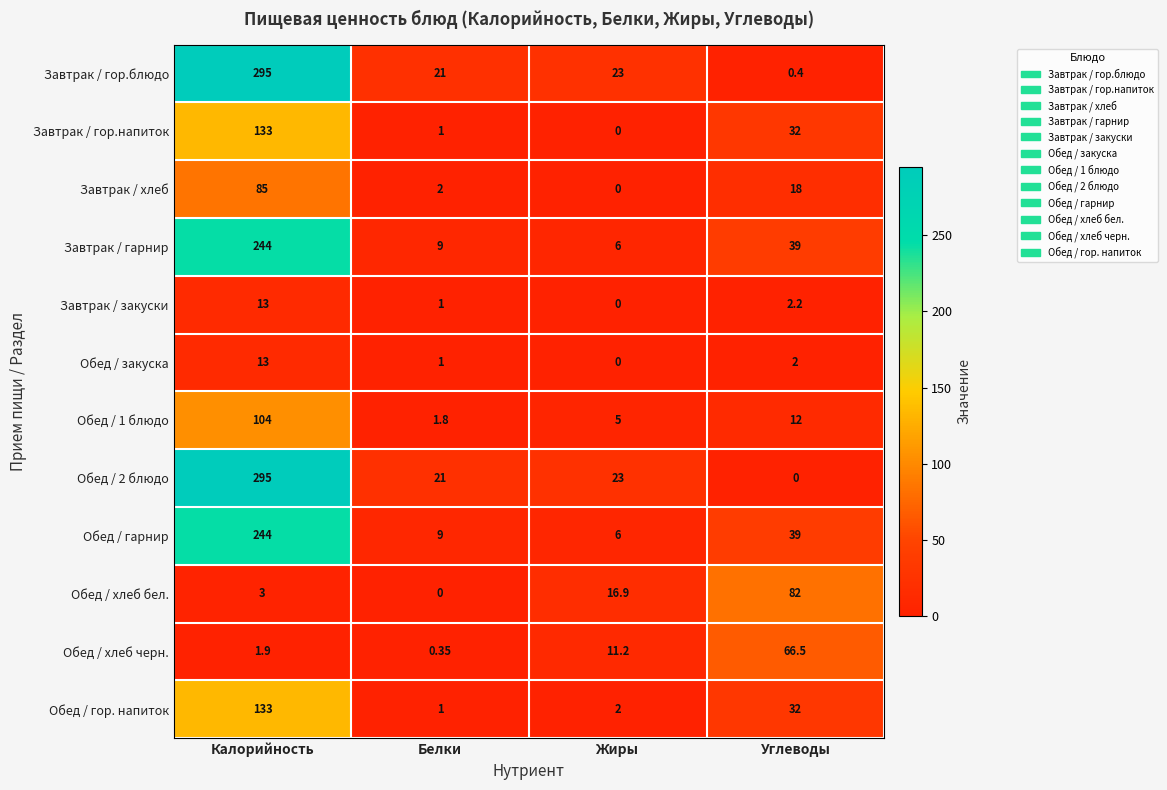

At which category is the sum across all series the highest?

Калорийность